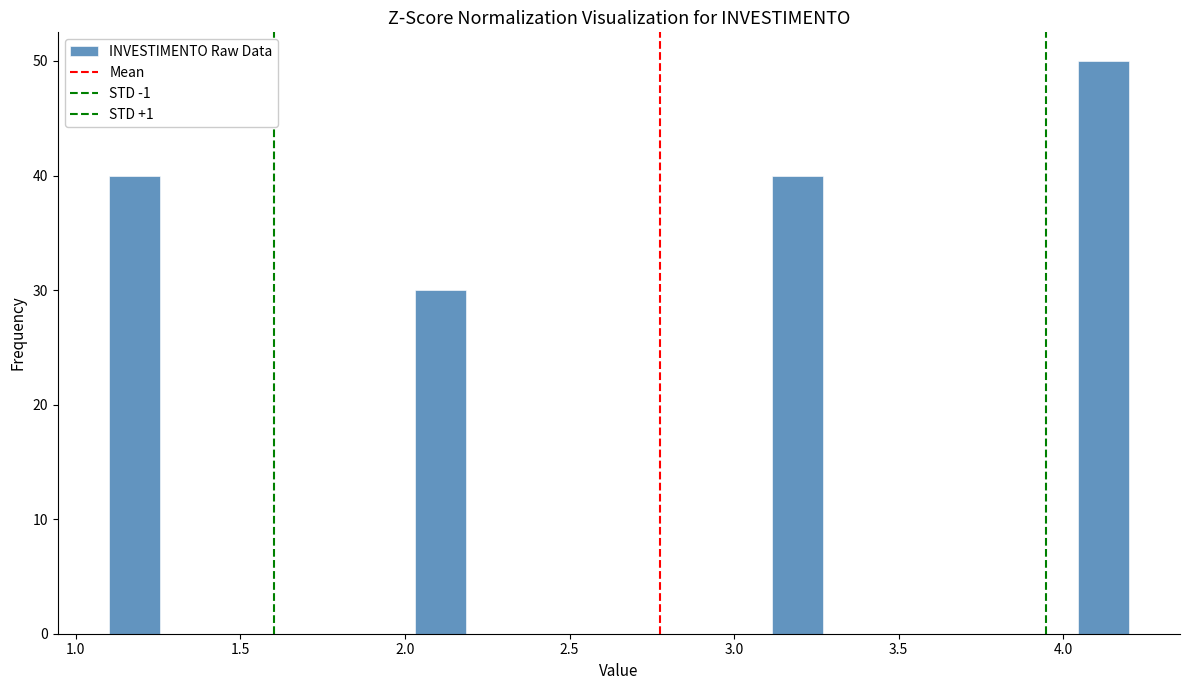

Around what value on the x-axis is the tallest bar? Give the approximate position of its centre, as read against the axis.

4.10